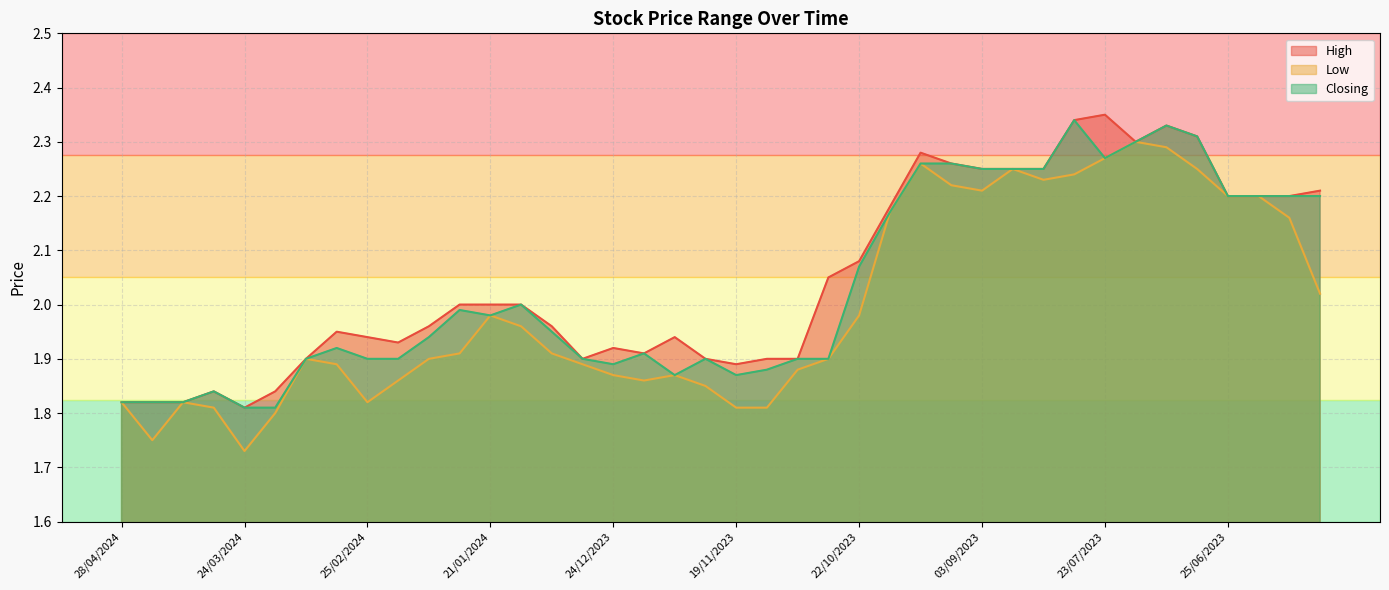

What is the average value of the Low series?

2.0